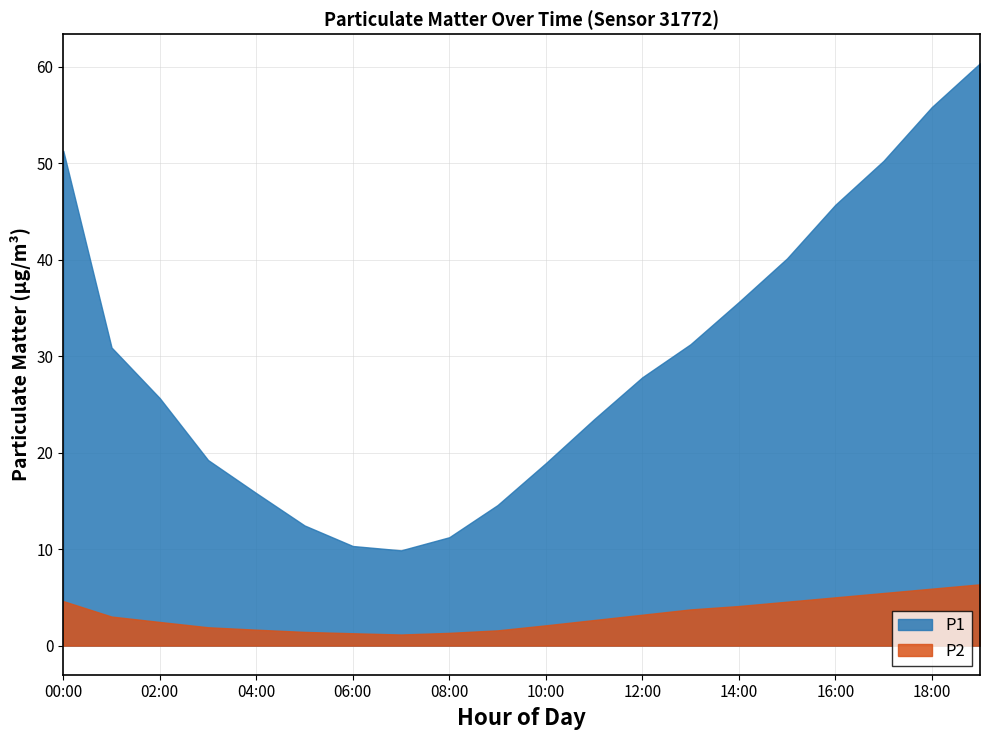

True or false: P1 and P2 cross at least once.

False